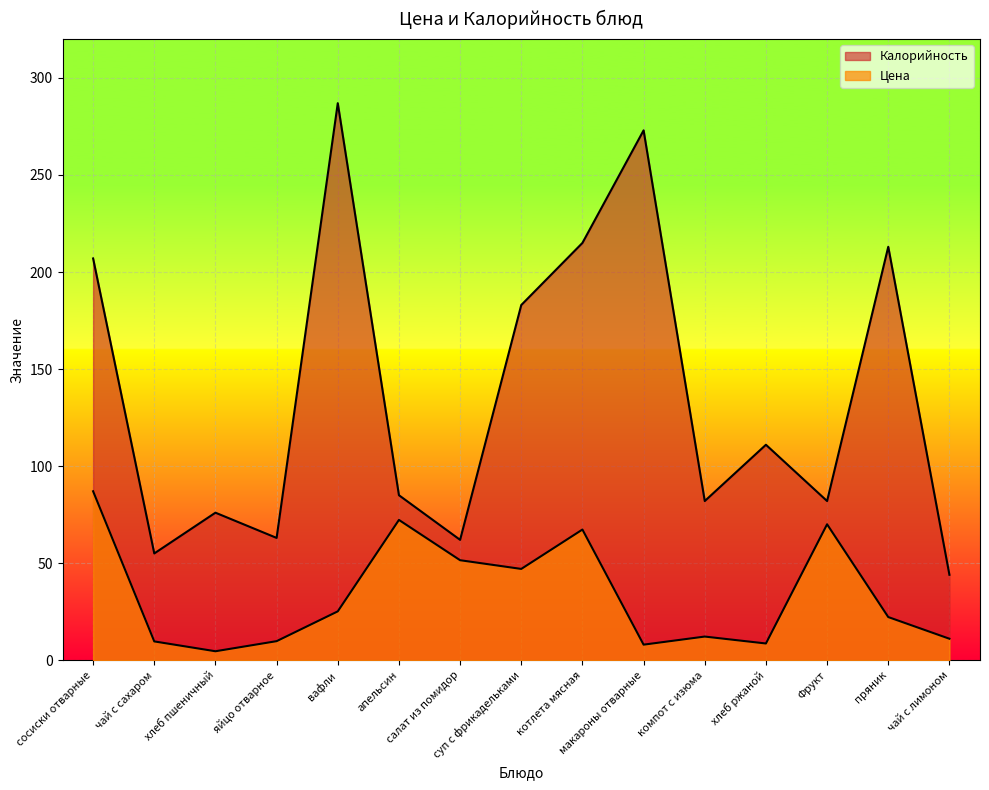

At Фрукт, list the series in order from largest to smallest.

Калорийность, Цена